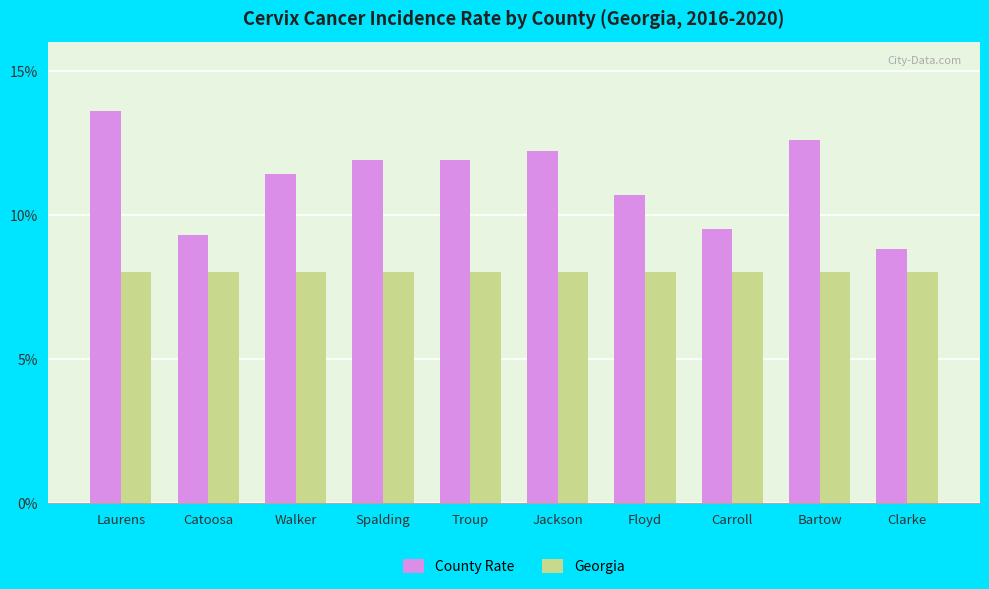

The value of Georgia at Carroll is 3.8. True or false?

False